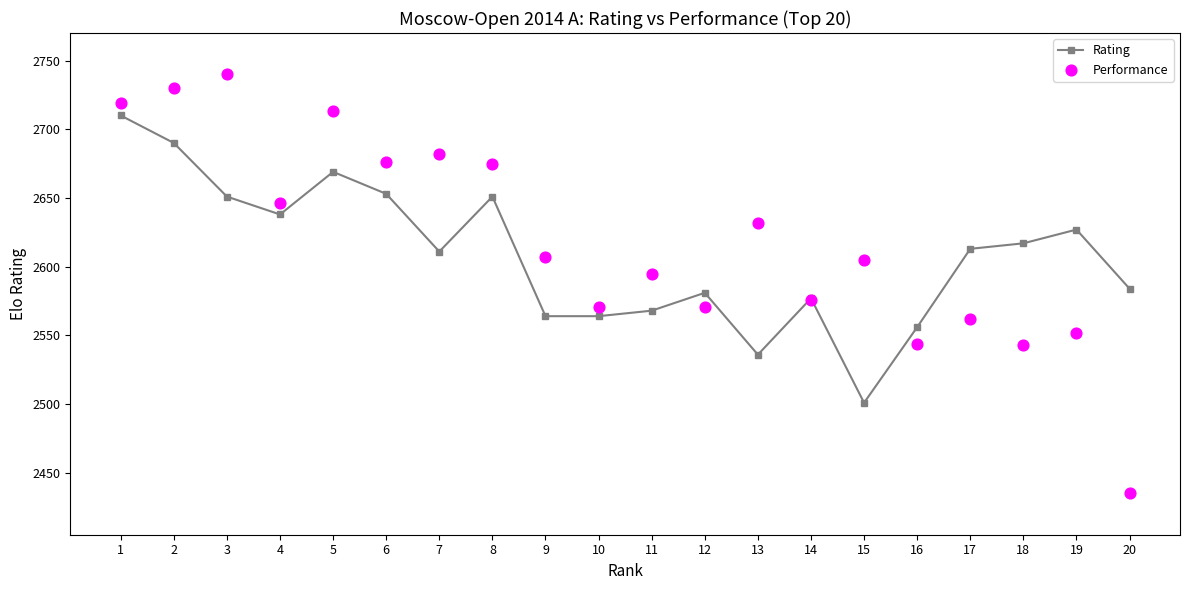

Is the value of Rating at 12 greater than the value of Performance at 19?

Yes